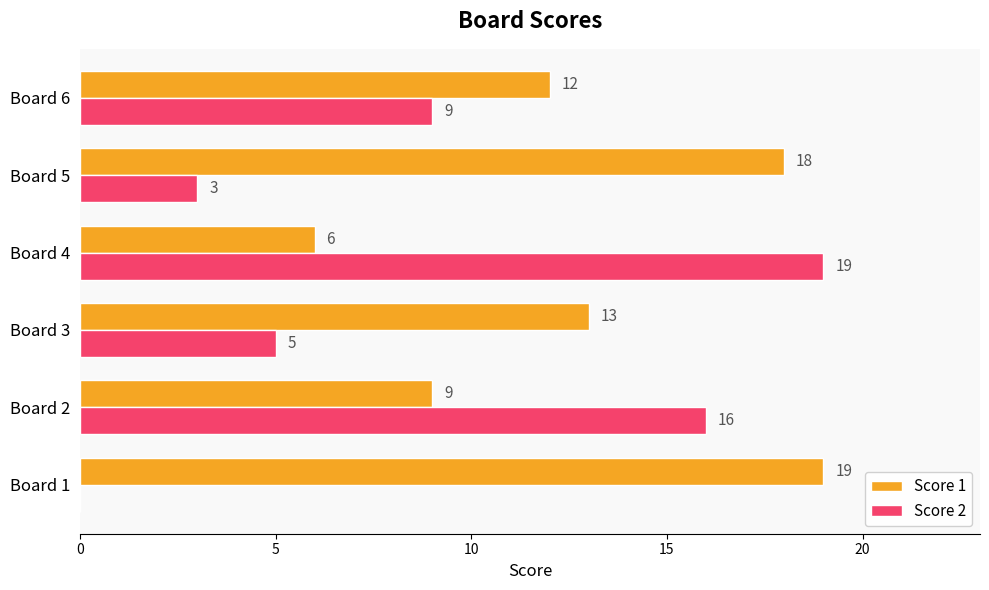

What are all the series names shown in the legend?

Score 1, Score 2